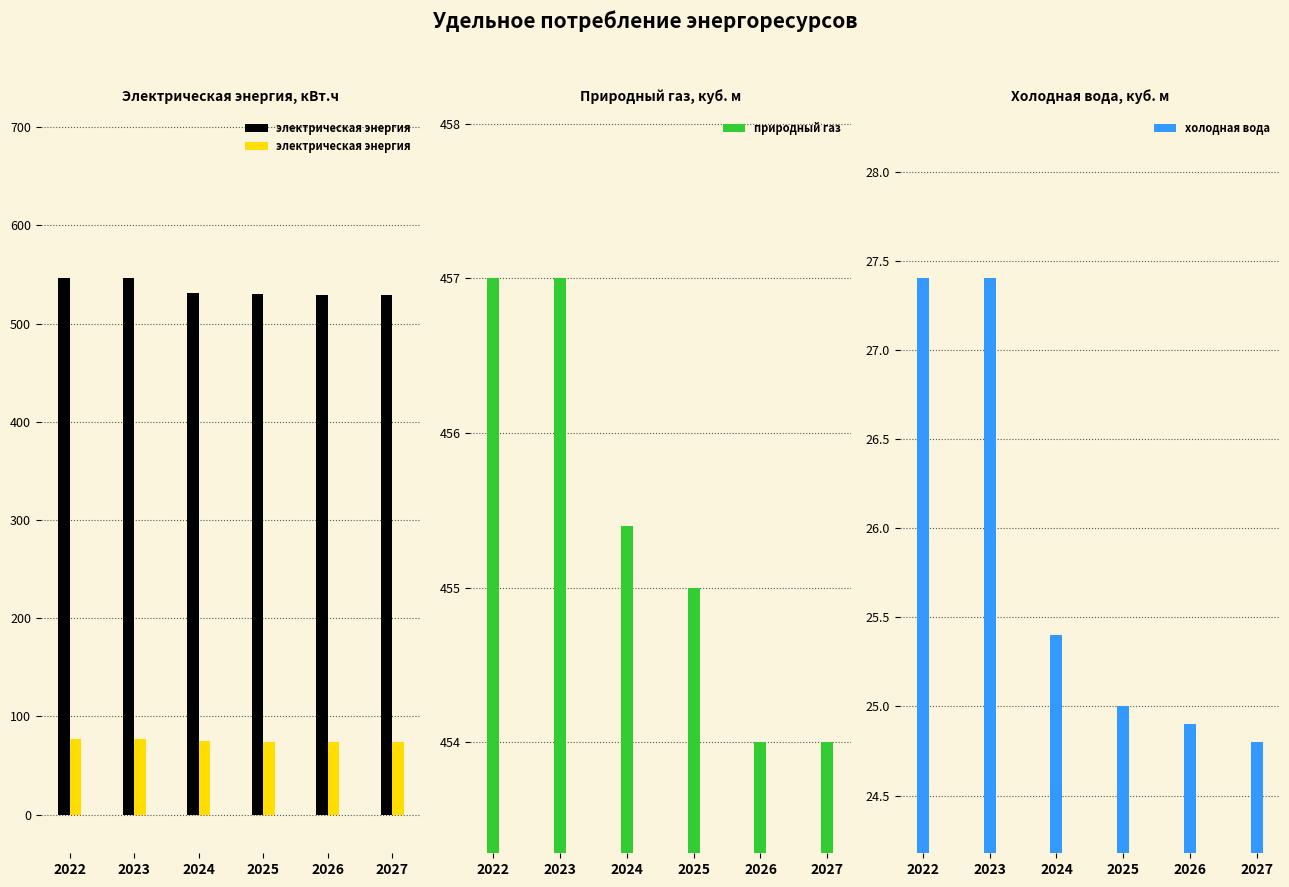

Which has a higher value, 2027 or 2023?

2023